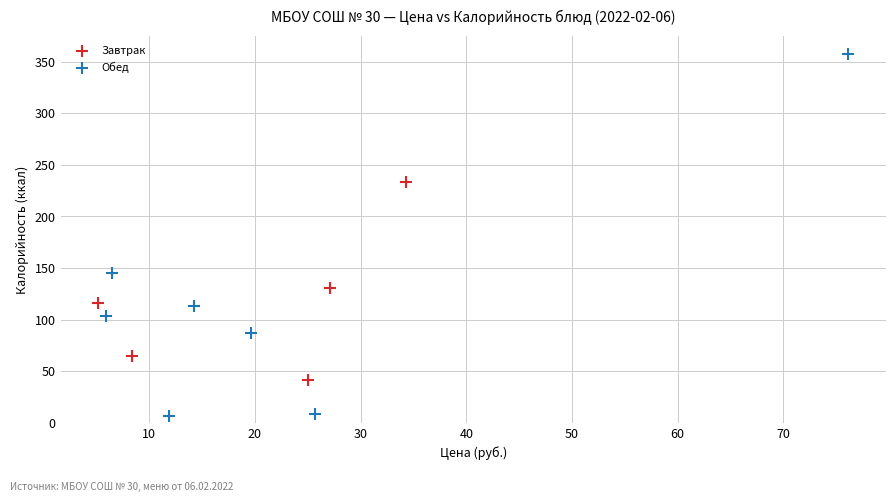

Which series reaches the minimum Y coordinate?

Обед